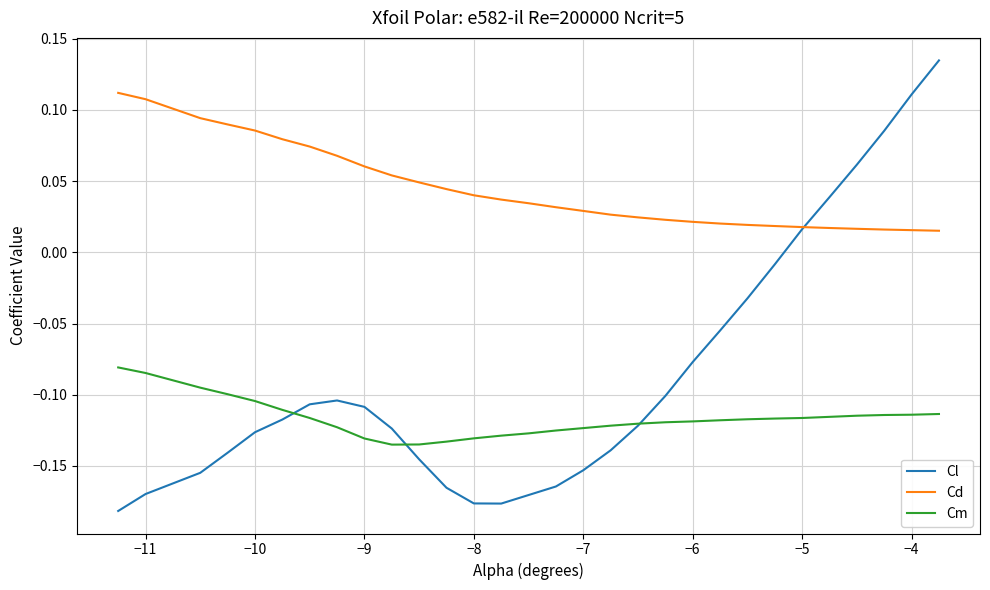

At how many categories does at least one series exceed 0?

30